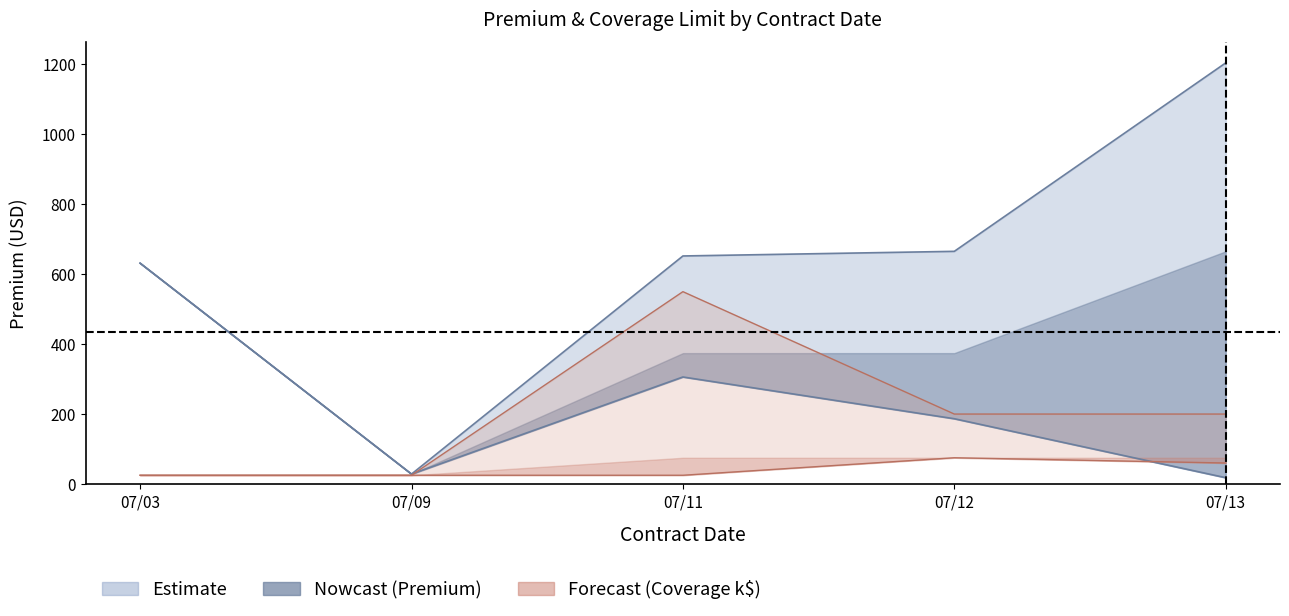

Count the number of categories in the chart.

5